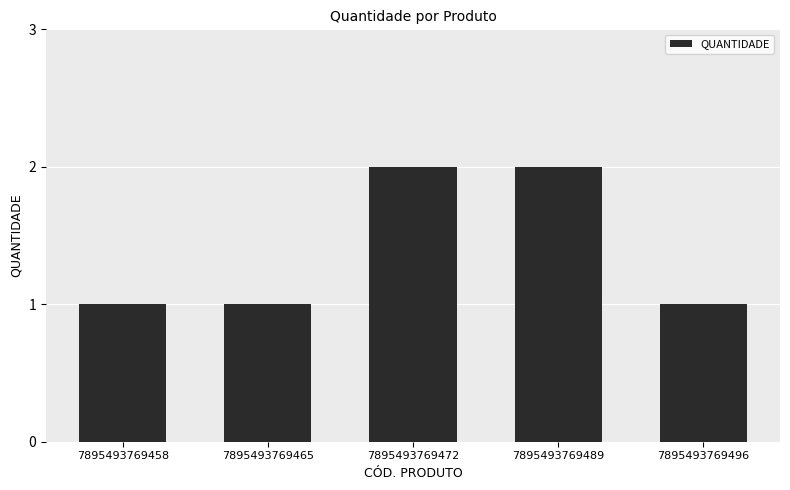

Reading left to right, extract all data points from this chart.

7895493769458=1	7895493769465=1	7895493769472=2	7895493769489=2	7895493769496=1